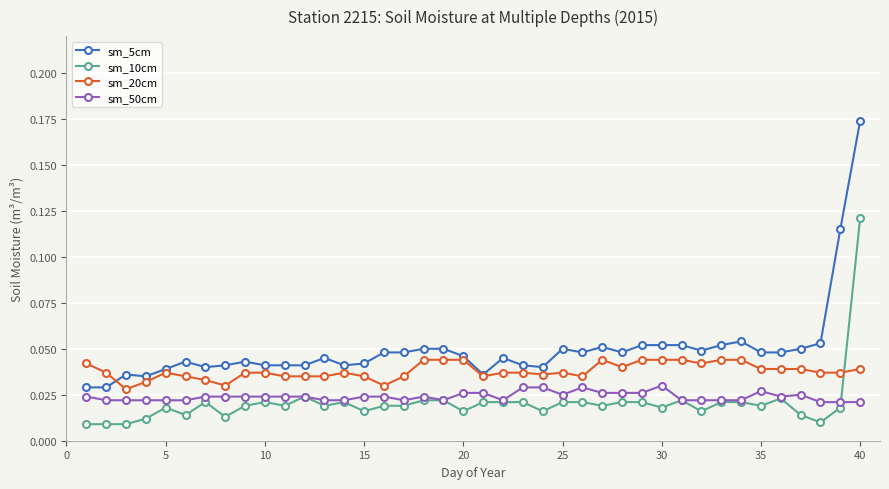

True or false: sm_20cm and sm_50cm cross at least once.

False